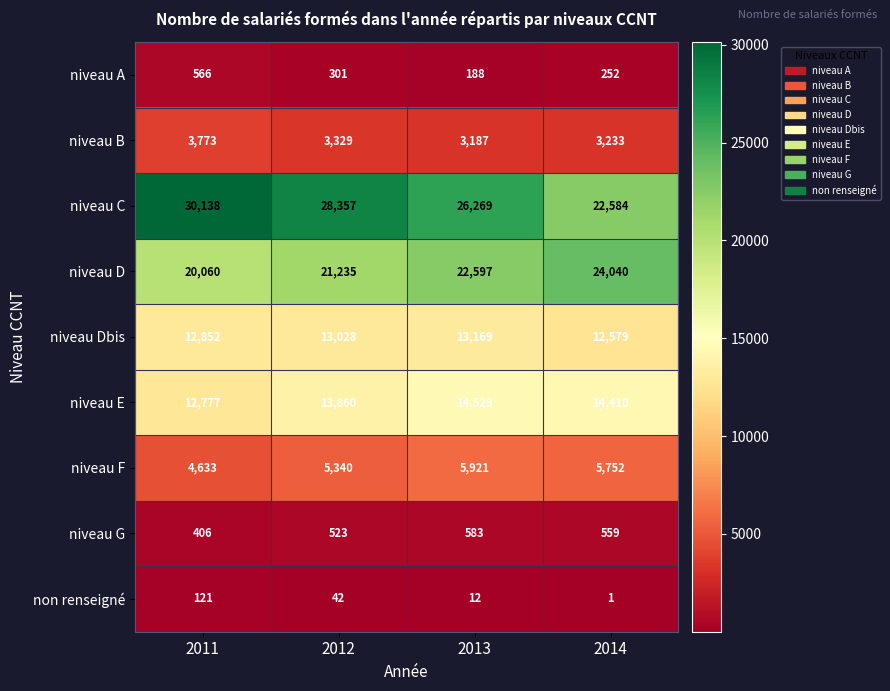

What is the greatest value displayed?

30138